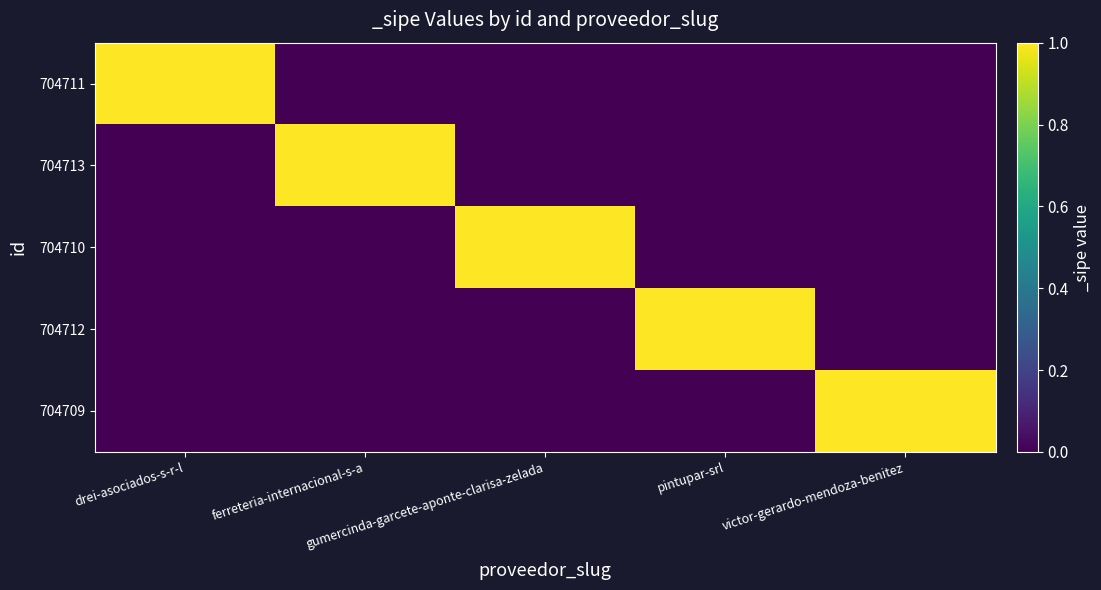

What is the total value across all series at drei-asociados-s-r-l?

1